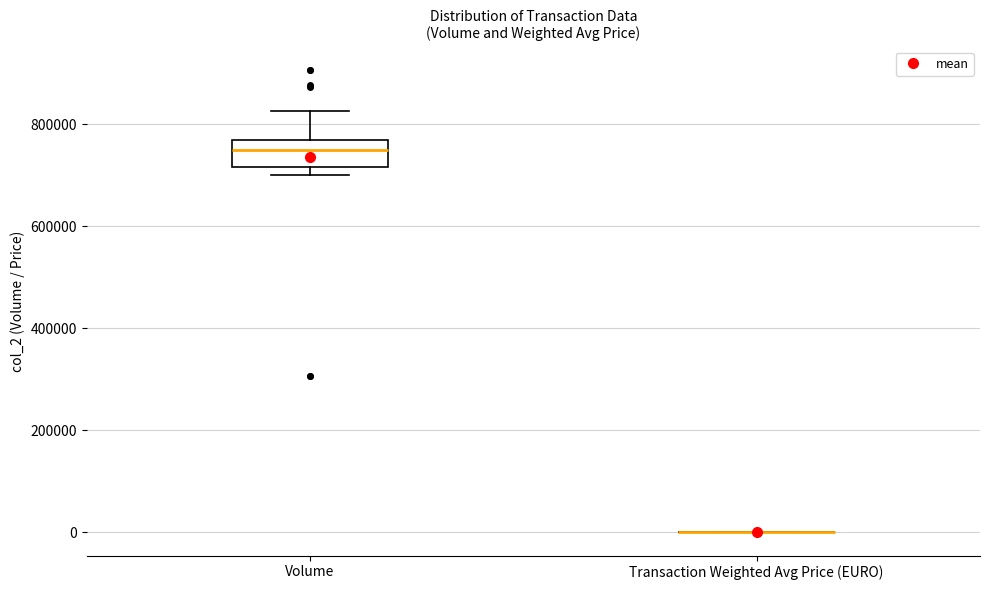

Comparing the boxes themselves (not the whiskers), which one is the tallest?

Volume